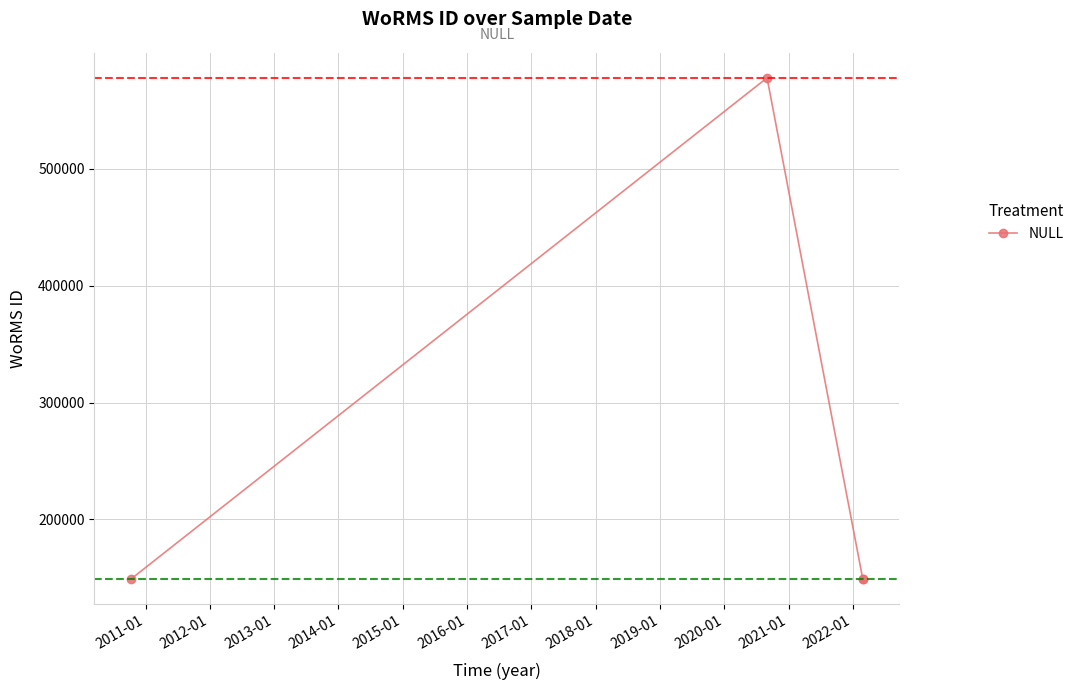

What is the difference between the maximum and minimum values?

428830